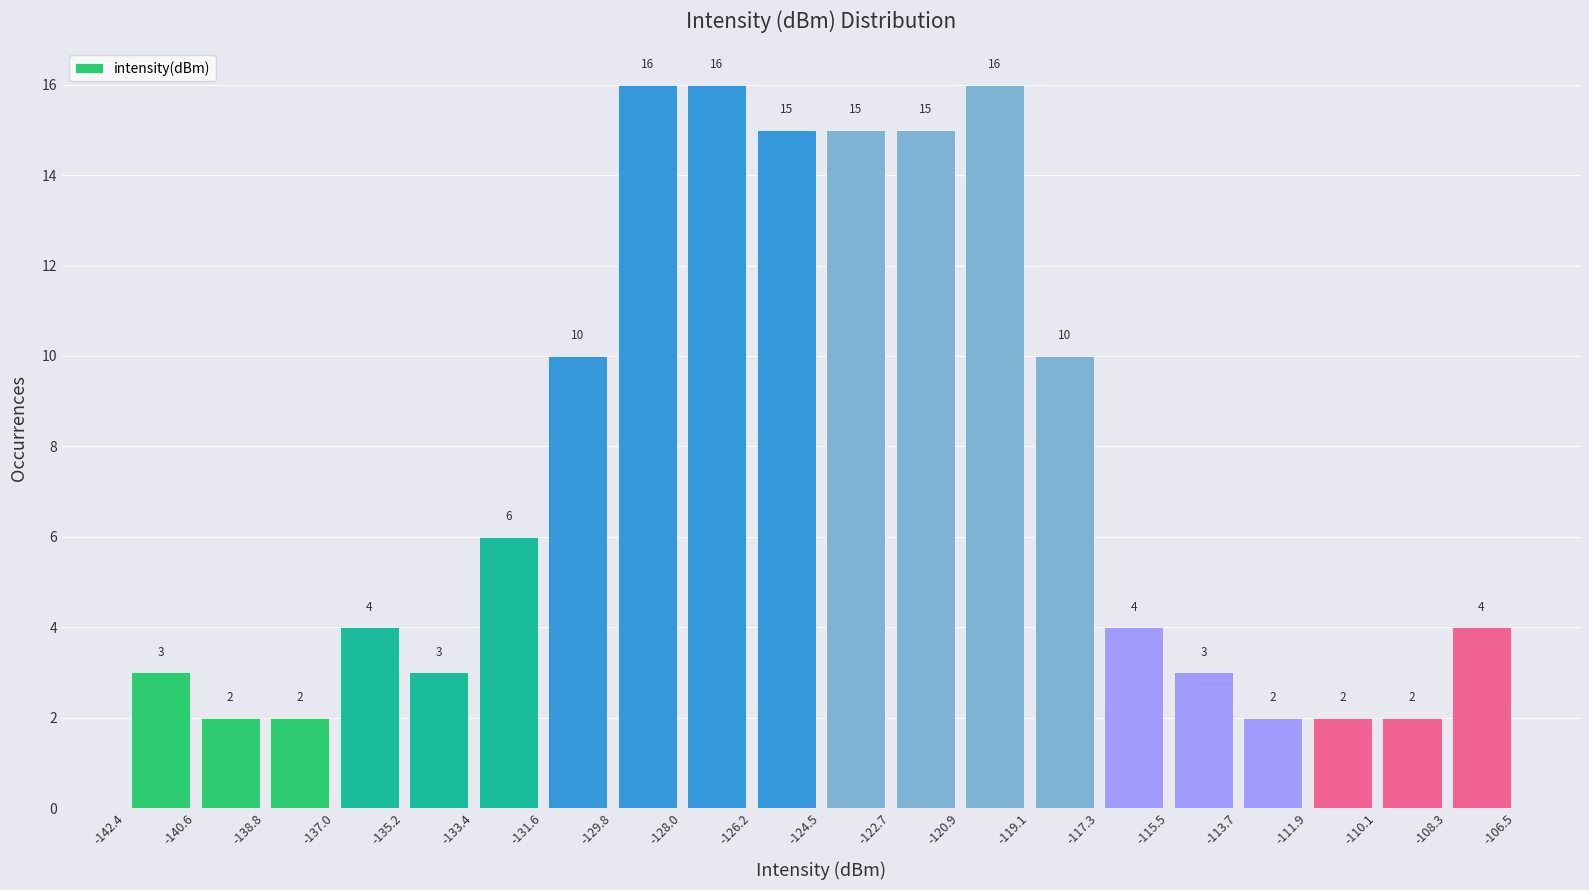

Reading left to right, transcribe this chart: for each bar, give the range it covers on the x-axis and its height.

-142.4 to -140.6: 3
-140.6 to -138.8: 2
-138.8 to -137.0: 2
-137.0 to -135.2: 4
-135.2 to -133.4: 3
-133.4 to -131.6: 6
-131.6 to -129.8: 10
-129.8 to -128.0: 16
-128.0 to -126.2: 16
-126.2 to -124.5: 15
-124.5 to -122.7: 15
-122.7 to -120.9: 15
-120.9 to -119.1: 16
-119.1 to -117.3: 10
-117.3 to -115.5: 4
-115.5 to -113.7: 3
-113.7 to -111.9: 2
-111.9 to -110.1: 2
-110.1 to -108.3: 2
-108.3 to -106.5: 4